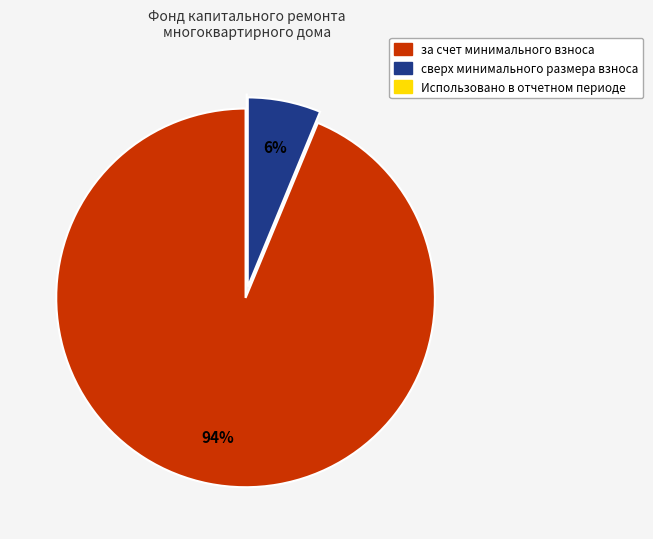

Which category has the biggest portion of the pie?

за счет минимального взноса